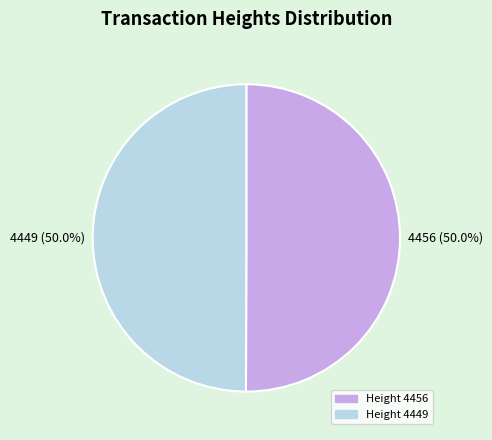

Is it true that 4456 is 63% of the pie?

False